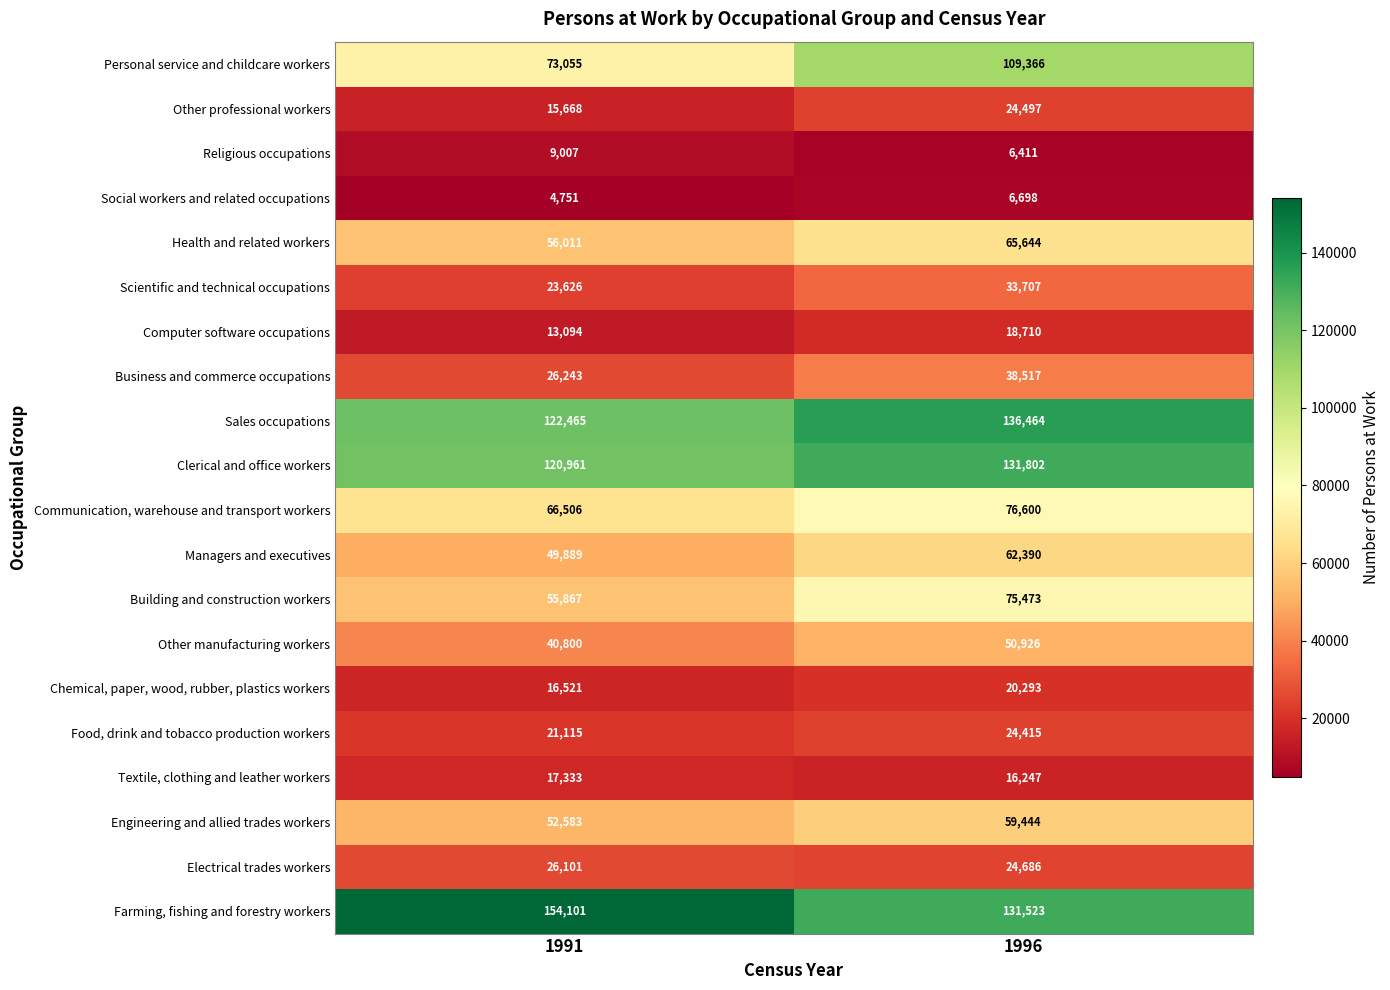

Which series has the widest spread of values?

Personal service and childcare workers